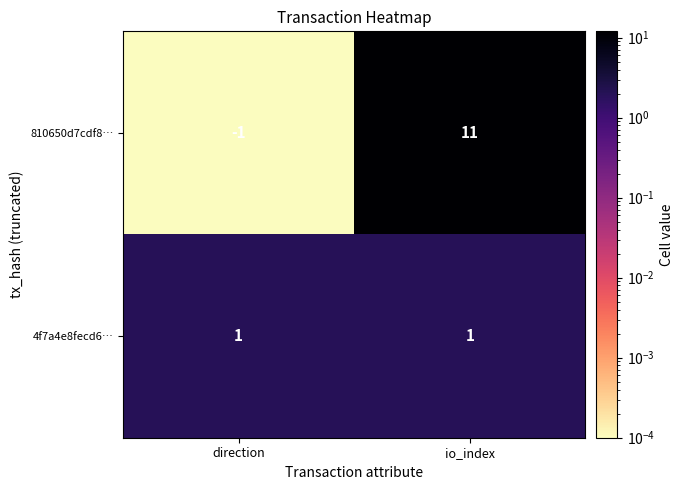

Which series changed the most between direction and io_index?

810650d7cdf8…